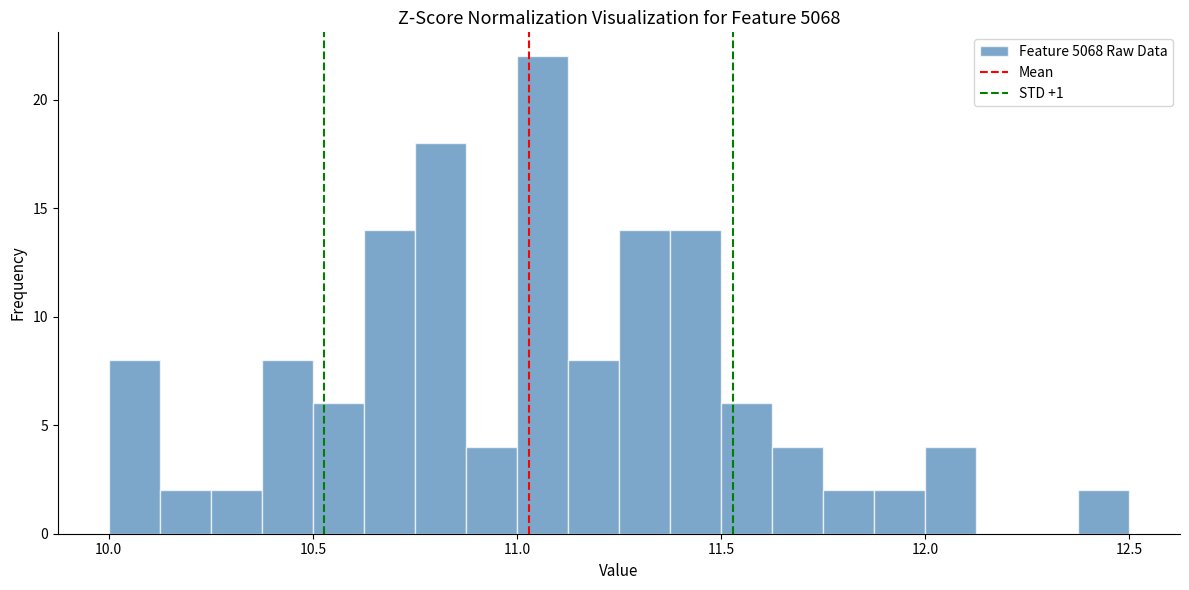

Read against the x-axis, roughly where is the centre of the tallest bar?

11.05